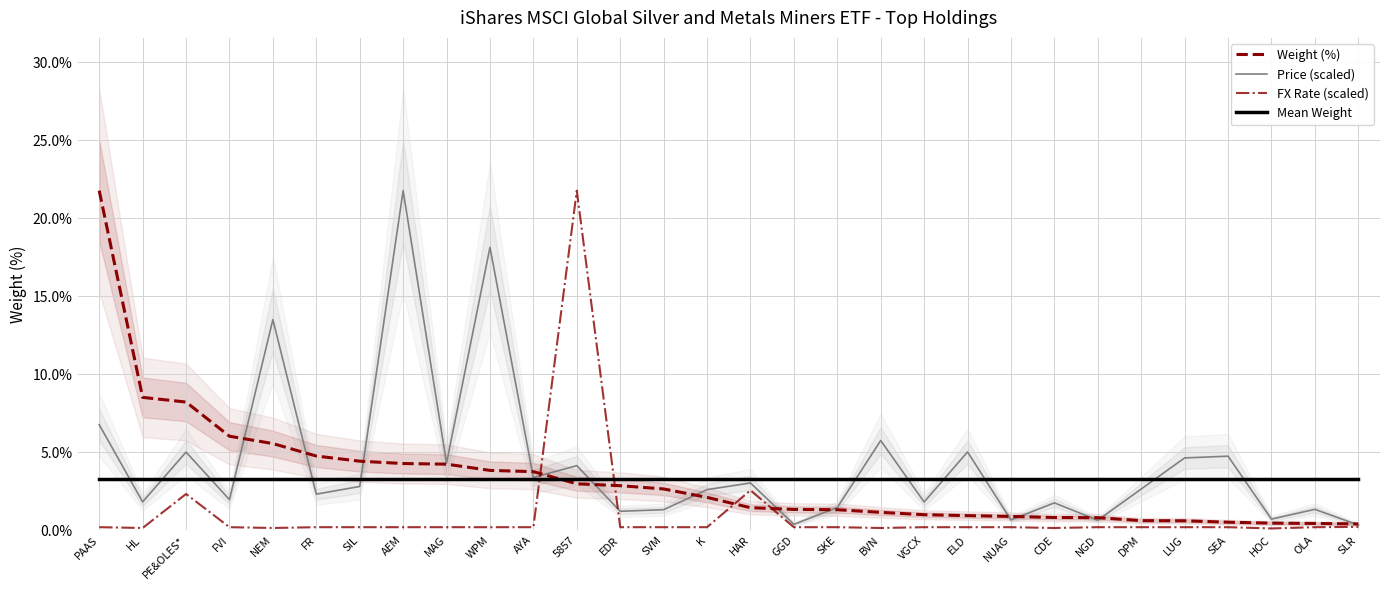

What is the approximate value of Weight (%) at PAAS?

21.8